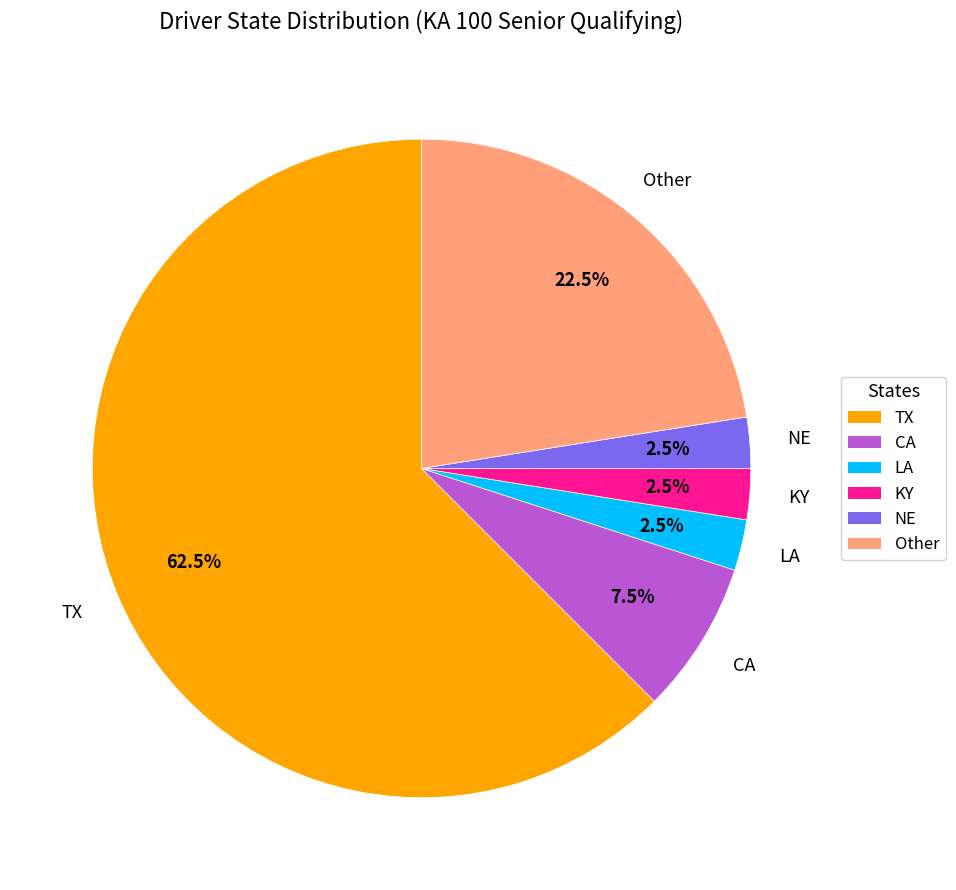

To the nearest percent, what is the difference between the TX and CA slice percentages?

55%